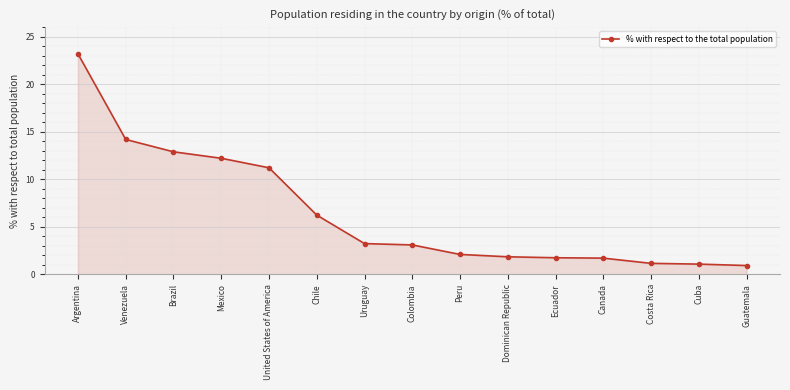

What is the sum of the values at Guatemala and Ecuador?

2.7